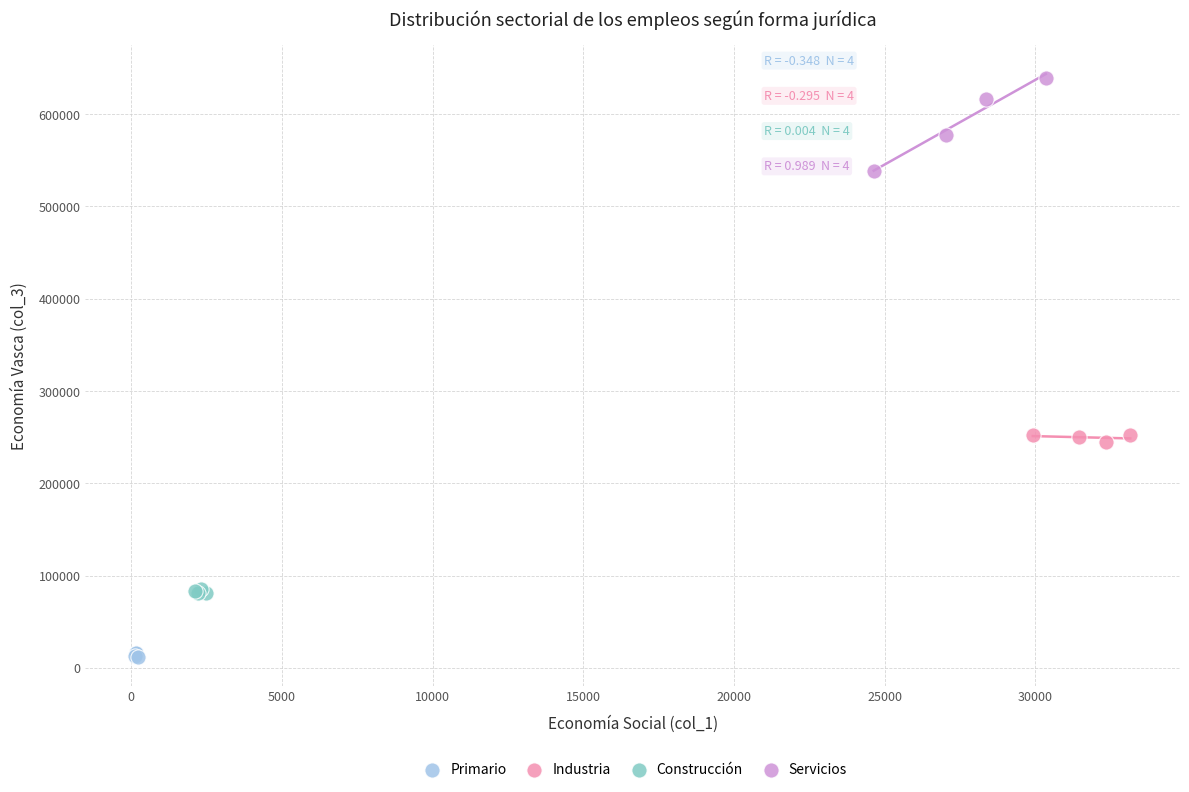

Which series reaches the maximum Y coordinate?

Servicios